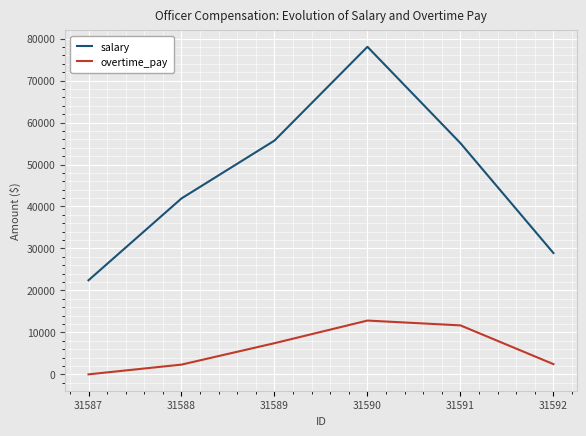

Rank the series by their average value, from highest to lowest.

salary, overtime_pay